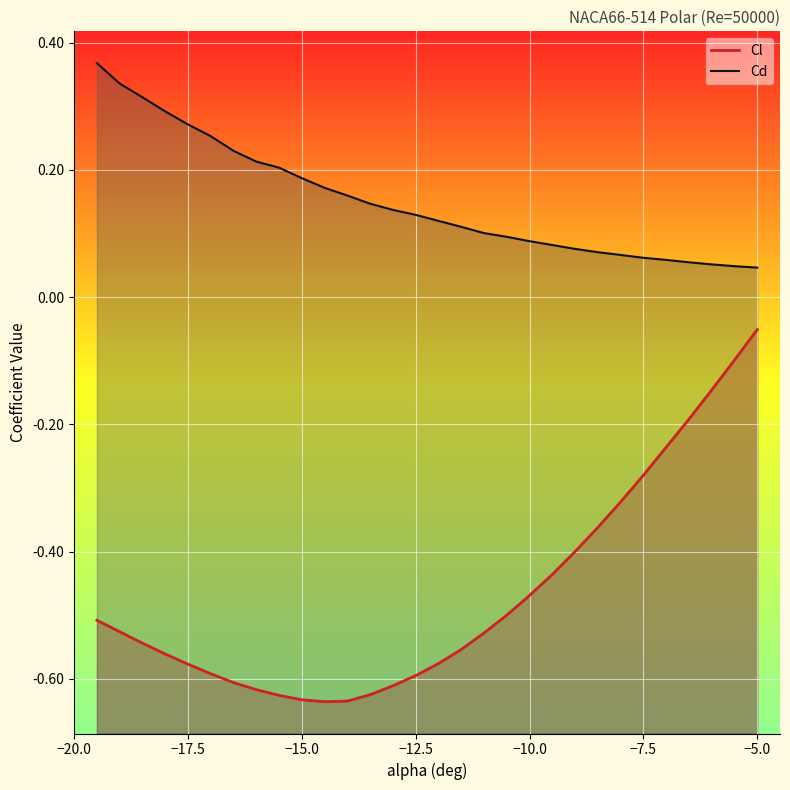

Is this an area chart (filled region under the line)?

No